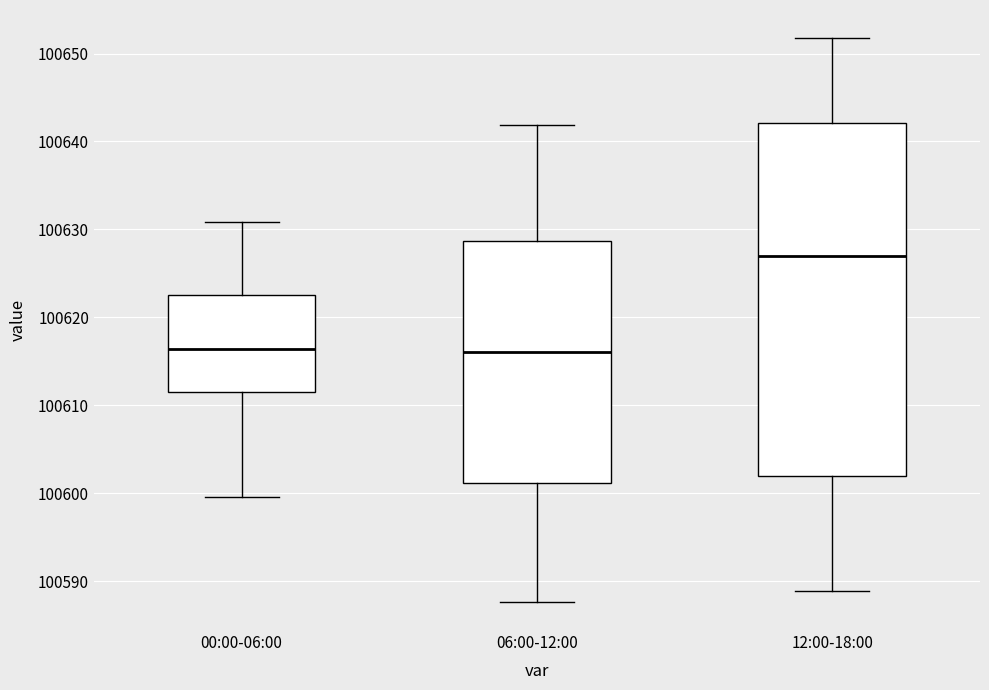

Reading left to right, read every box against the y-axis: the position of its median line, the range the box covers, and the ends of its whiskers. The values are not printed on the chart, so give them approximately, as read against the axis.

00:00-06:00: median 100616, box 100611 to 100622, whiskers 100600 to 100631
06:00-12:00: median 100616, box 100601 to 100629, whiskers 100588 to 100642
12:00-18:00: median 100627, box 100602 to 100642, whiskers 100589 to 100652